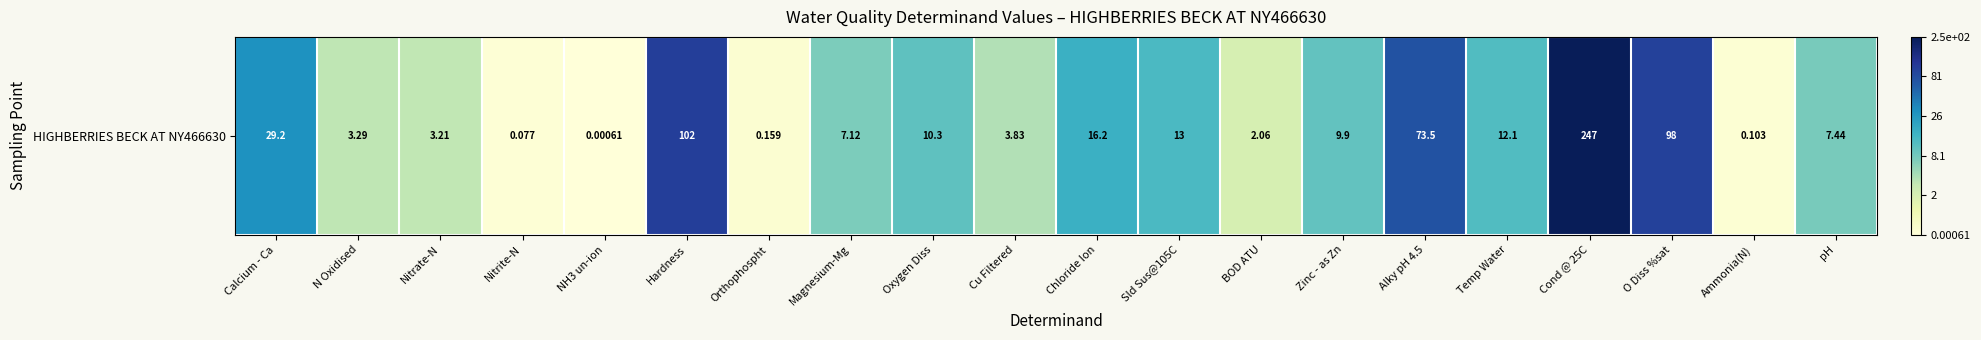

What is the sum of all values?

45.5